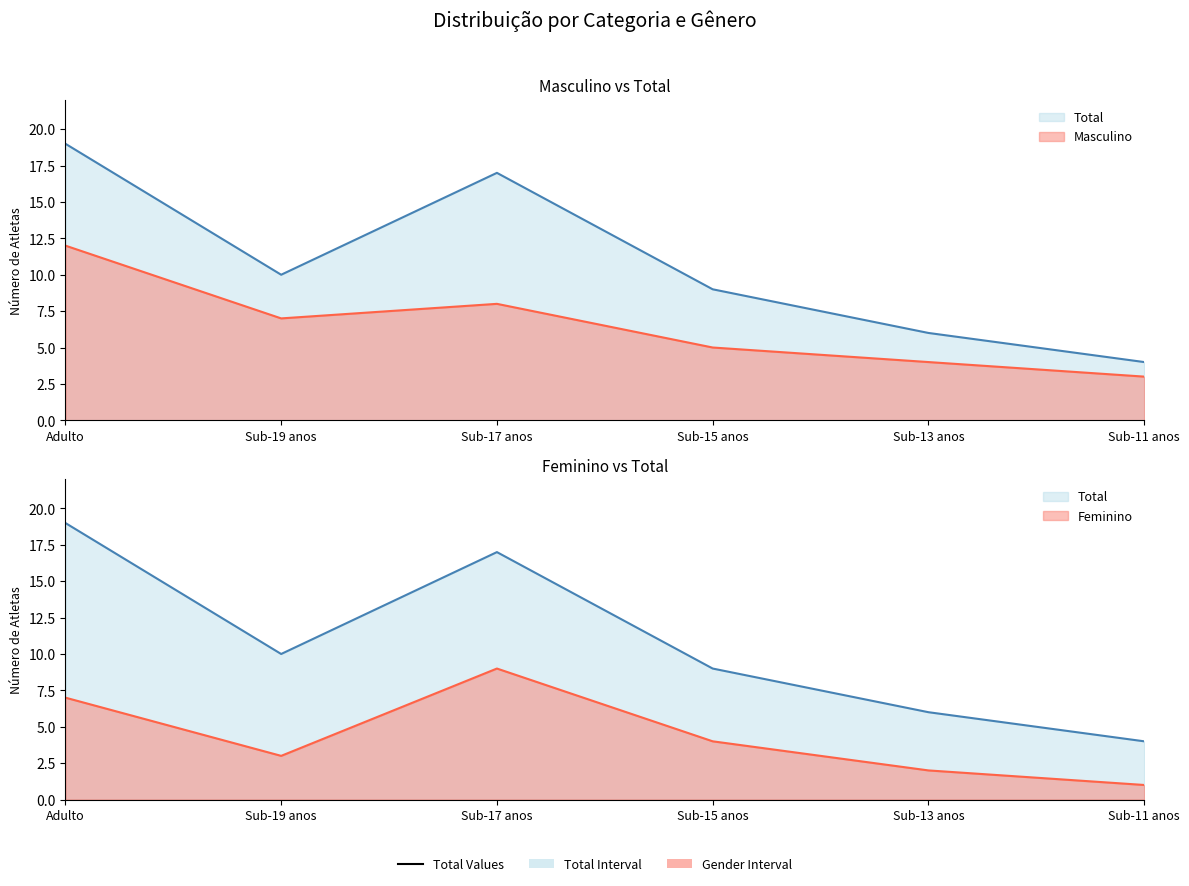

At which label does Feminino first exceed 4?

Adulto